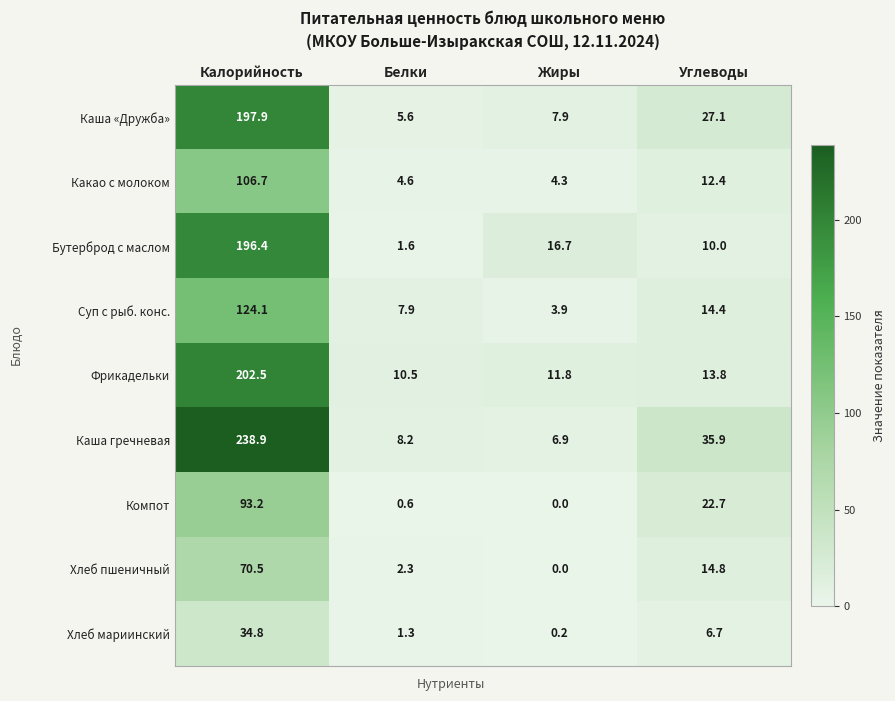

Count the number of data series in this chart.

9